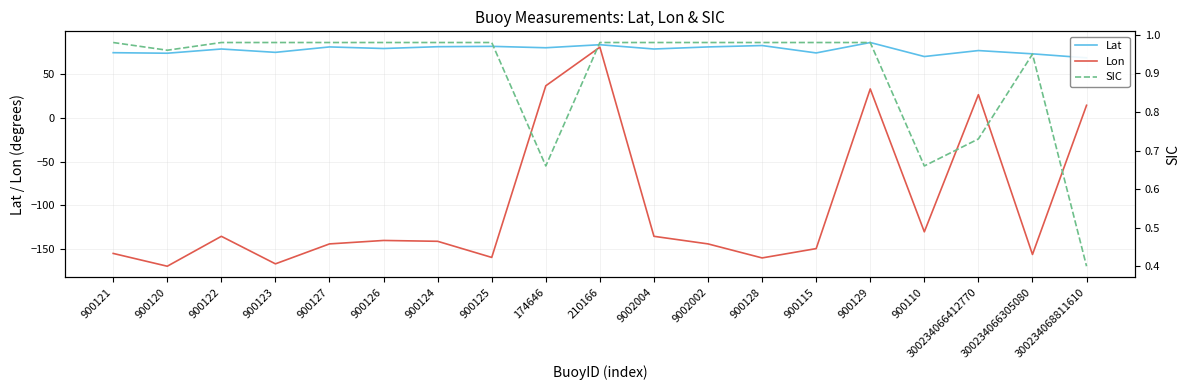

Where is the first local maximum for Lon?

900122